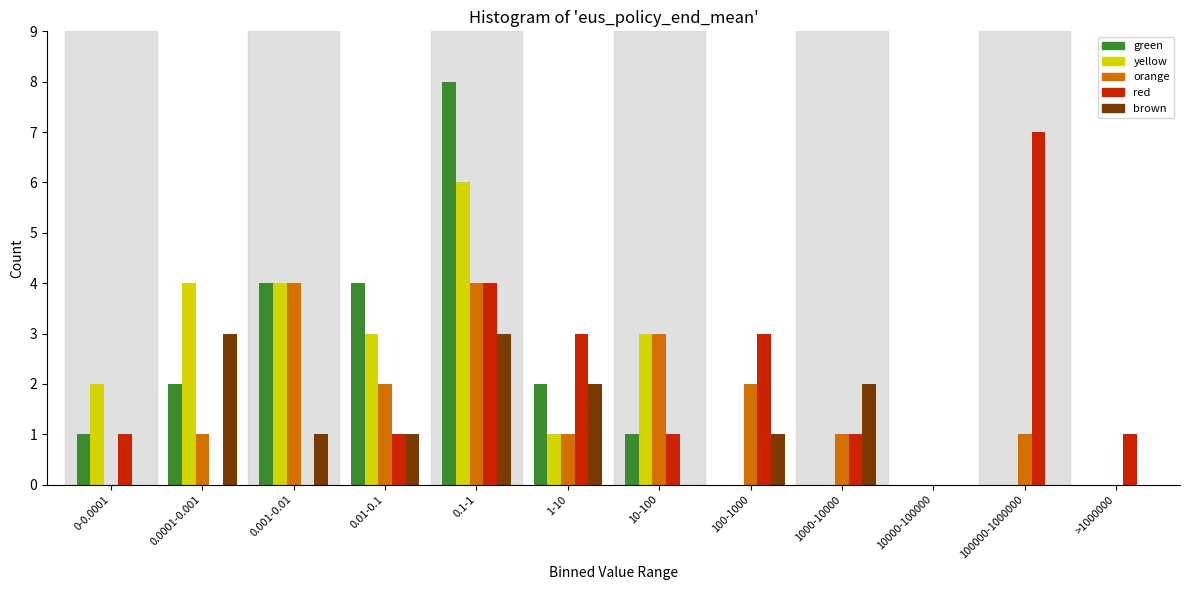

What is the maximum value shown in the chart?

8